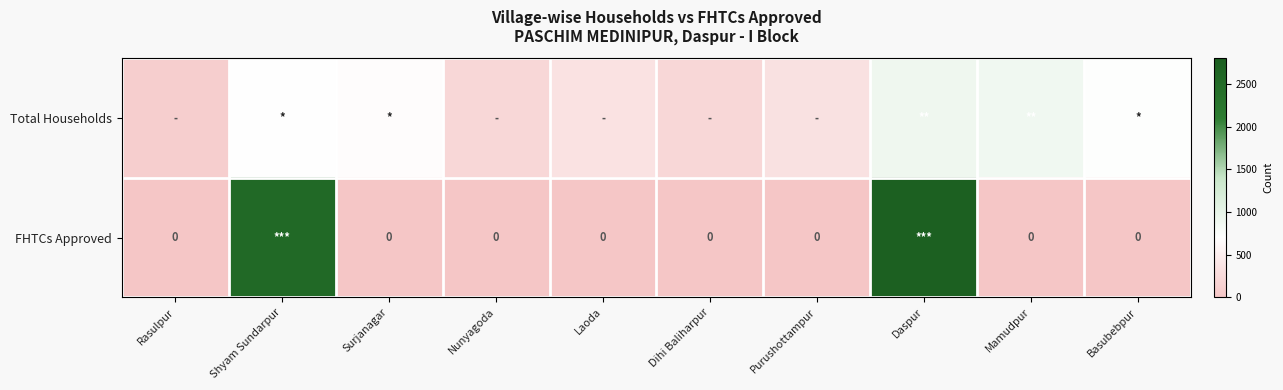

What is the difference between the Total Households values at Laoda and Mamudpur?

529